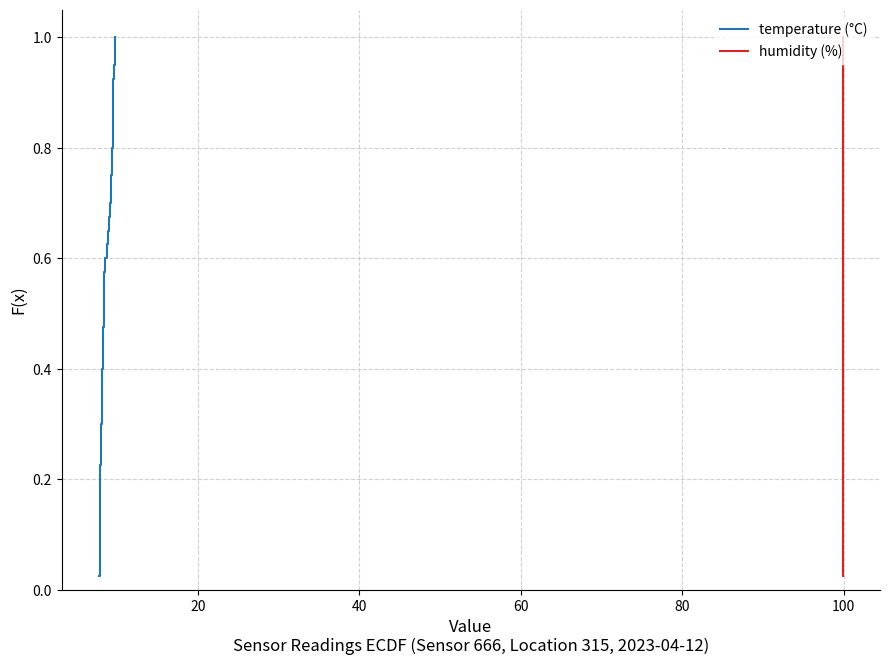

Reading left to right, extract all data points from this chart.

temperature (°C): 0.0	0.1	0.1	0.1	0.1	0.1	0.2	0.2	0.2	0.2	0.3	0.3	0.3	0.3	0.4	0.4	0.4	0.5	0.5	0.5	0.5	0.6	0.6	0.6	0.6	0.7	0.7	0.7	0.7	0.8	0.8	0.8	0.8	0.8	0.9	0.9	0.9	0.9	1.0	1.0
humidity (%): 0.0	0.1	0.1	0.1	0.1	0.1	0.2	0.2	0.2	0.2	0.3	0.3	0.3	0.3	0.4	0.4	0.4	0.5	0.5	0.5	0.5	0.6	0.6	0.6	0.6	0.7	0.7	0.7	0.7	0.8	0.8	0.8	0.8	0.8	0.9	0.9	0.9	0.9	1.0	1.0